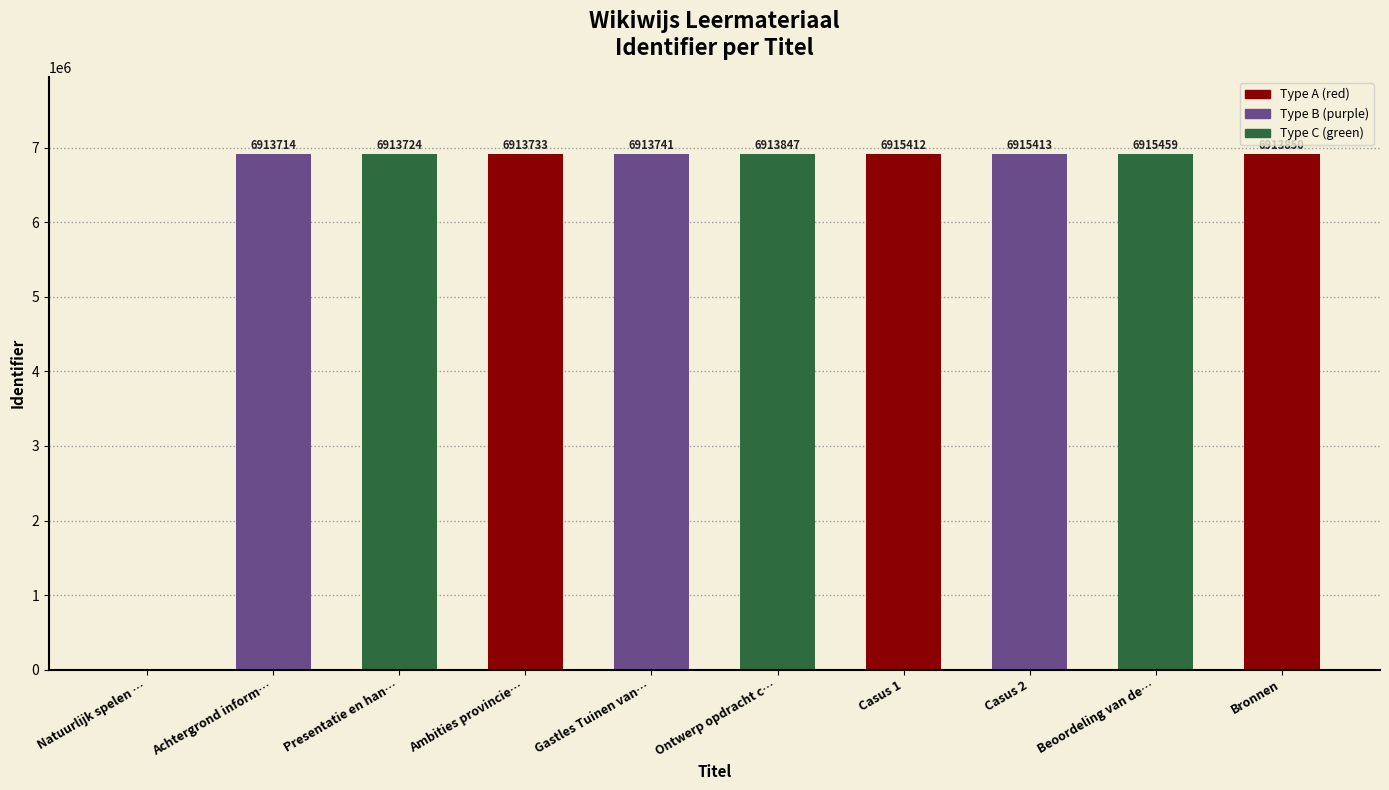

Count the number of data series in this chart.

1